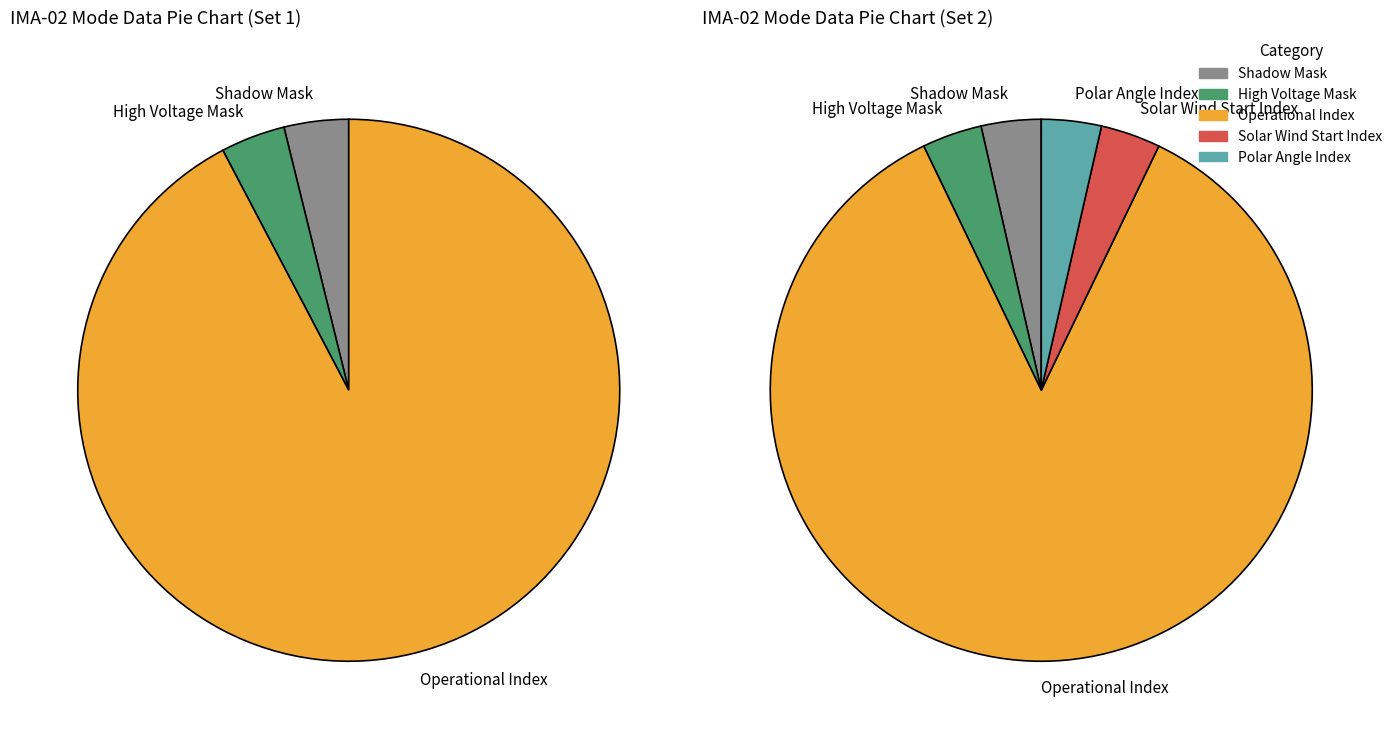

What is the smallest slice in the pie chart?

Shadow Mask